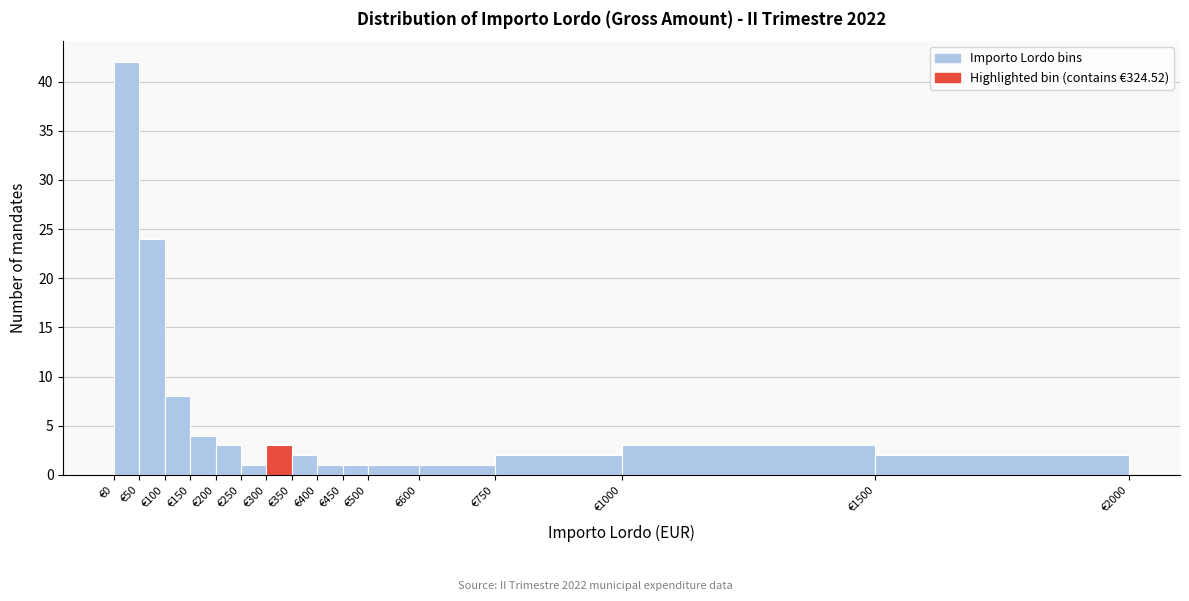

Over which range of the x-axis is the bar tallest?

0 to 50